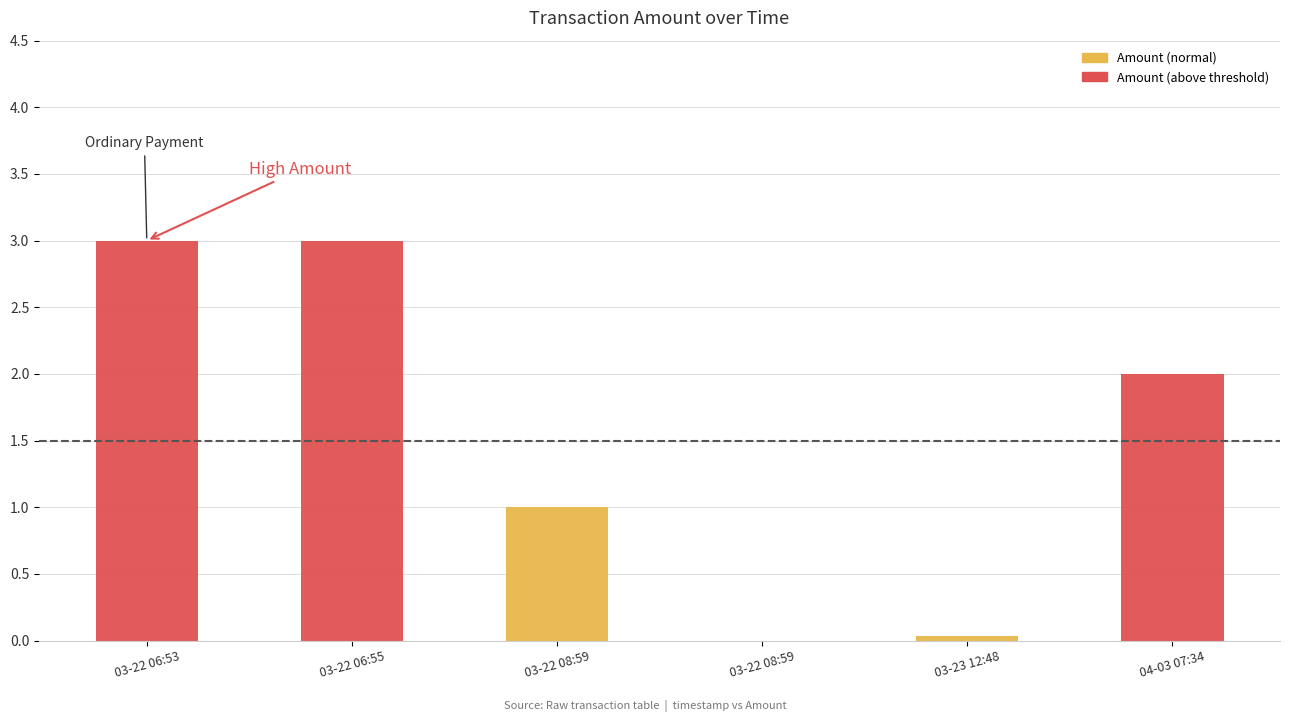

The value at 03-23 12:48 is 0.0. True or false?

True